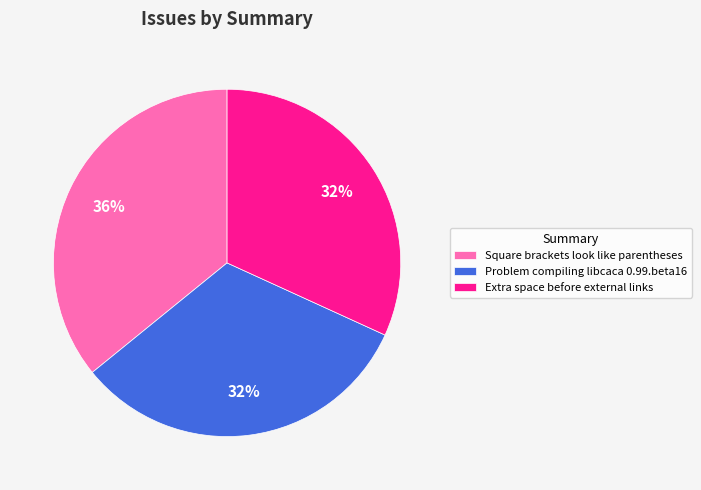

Does Square brackets look like parentheses represent more than half of the total?

No